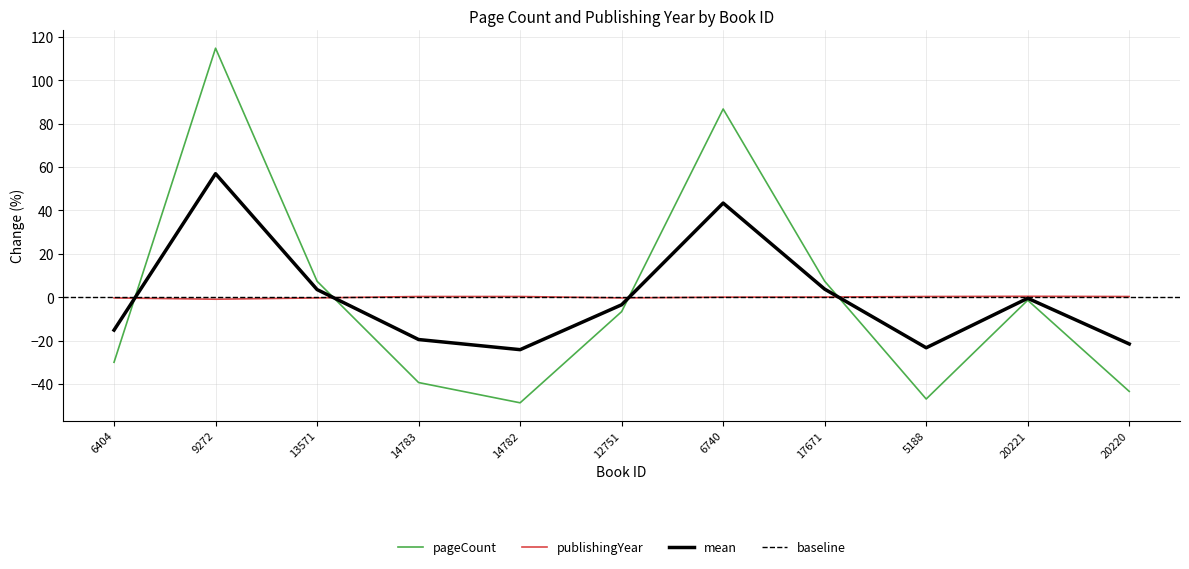

List the labels in order of publishingYear value, largest first.

20221, 14783, 14782, 5188, 20220, 17671, 6740, 6404, 13571, 12751, 9272